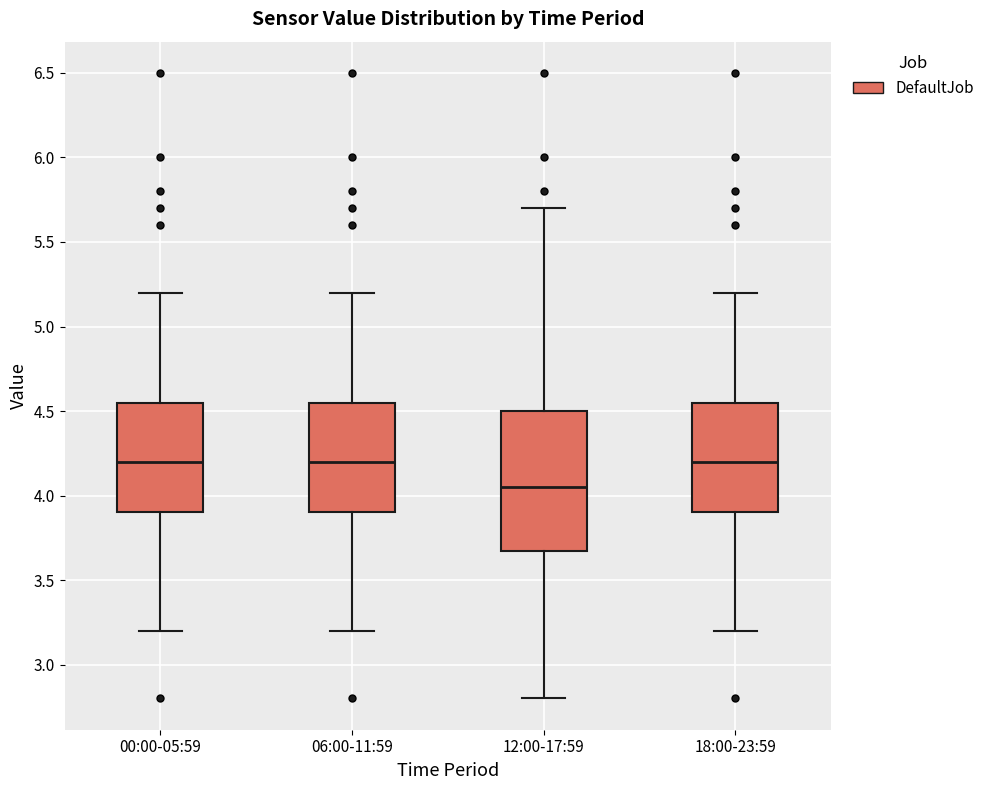

Where is the upper edge of the box for 06:00-11:59 on the y-axis? The values are not printed on the chart, so give them approximately, as read against the axis.

4.55